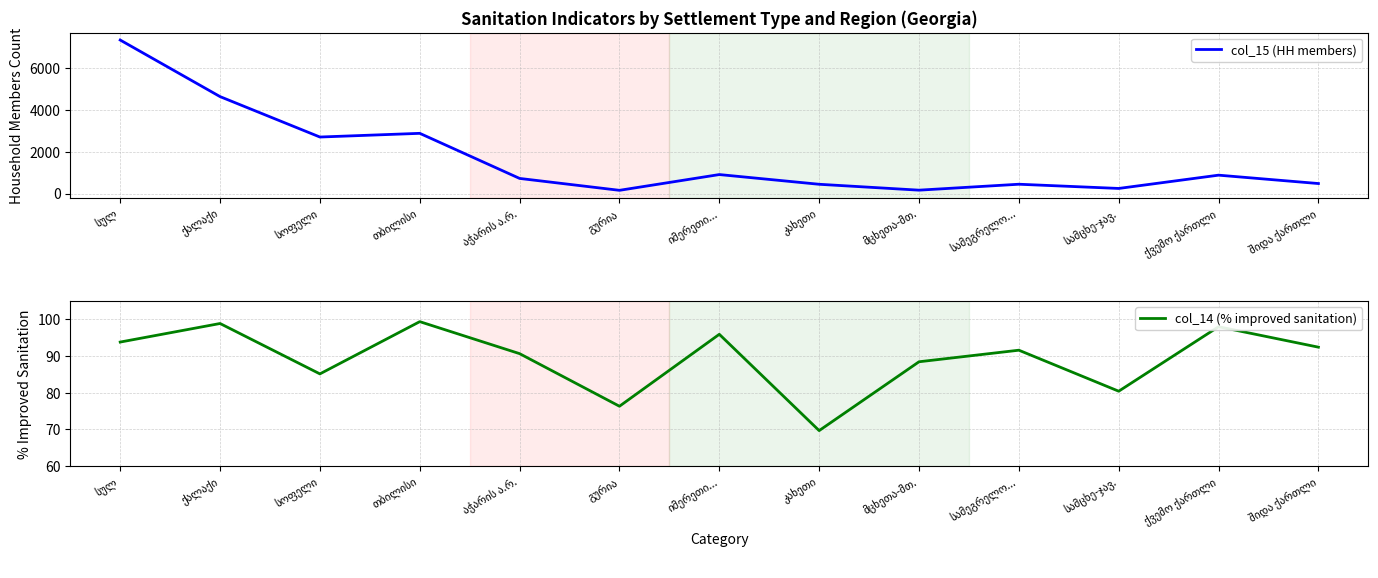

True or false: col_15 (HH members) has a value of 2876.9 at თბილისი.

True